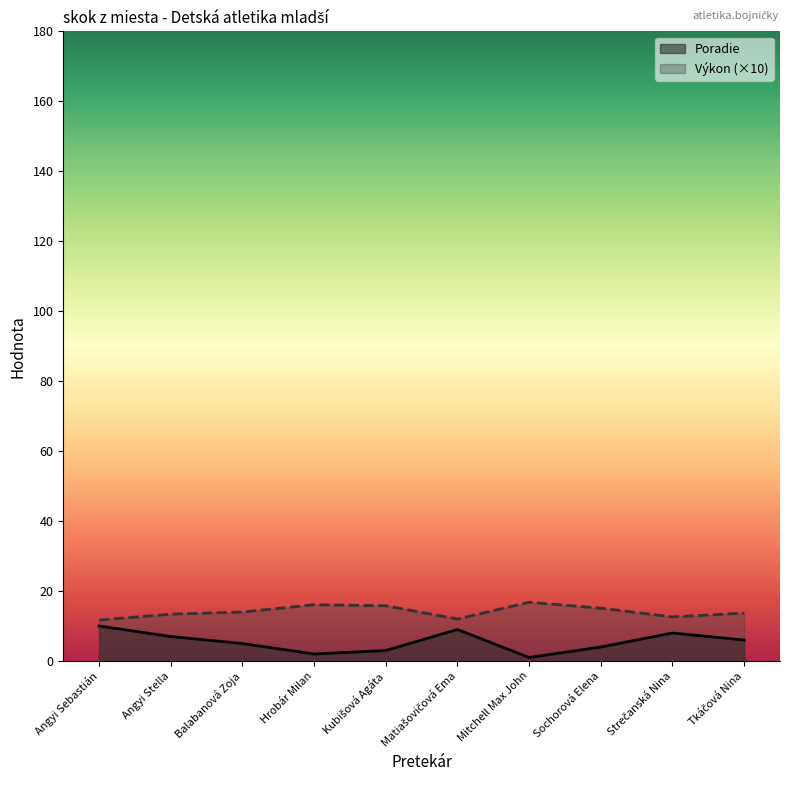

Does the chart have visible grid lines?

No